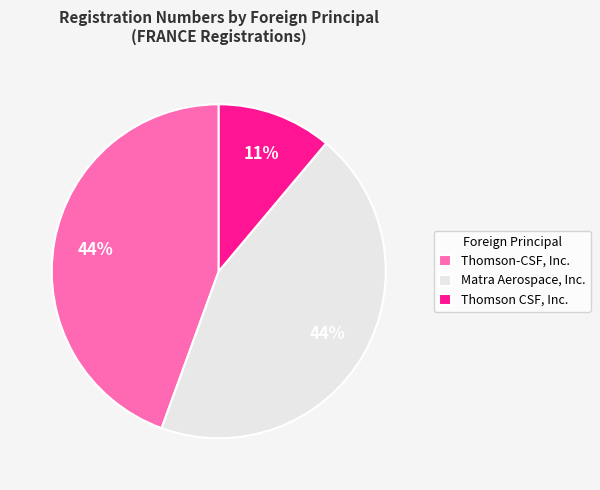

To the nearest percent, what percentage of the pie is Matra Aerospace, Inc.?

44%